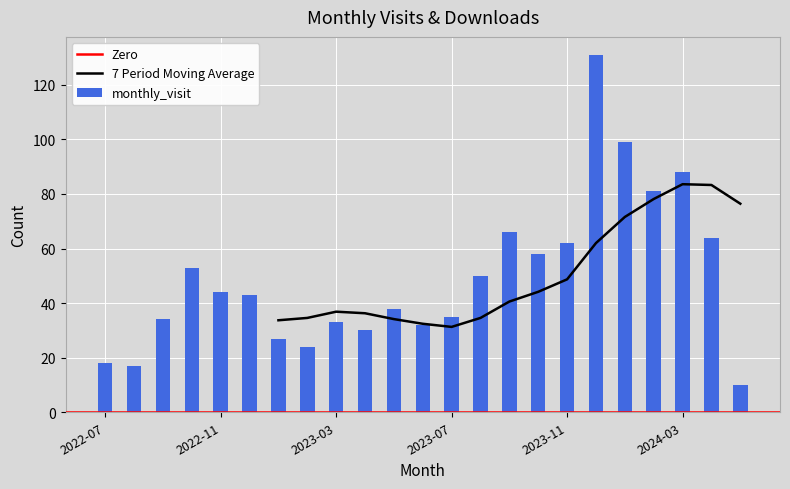

Read the value at 2022-07, to the nearest 10.

20